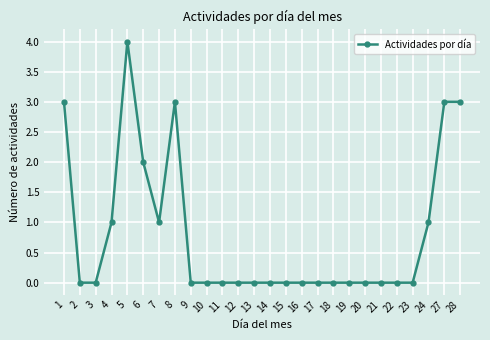

What is the change in value from 1 to 17?

-3